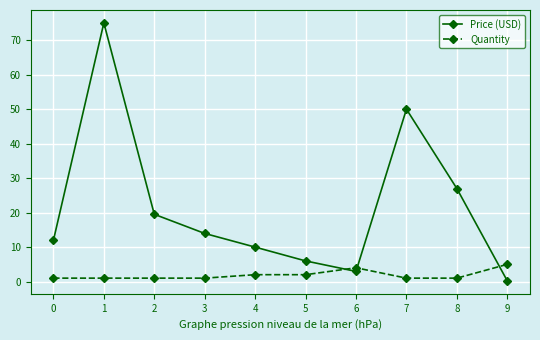

Between 1 and 3, which series saw the biggest shift?

Price (USD)